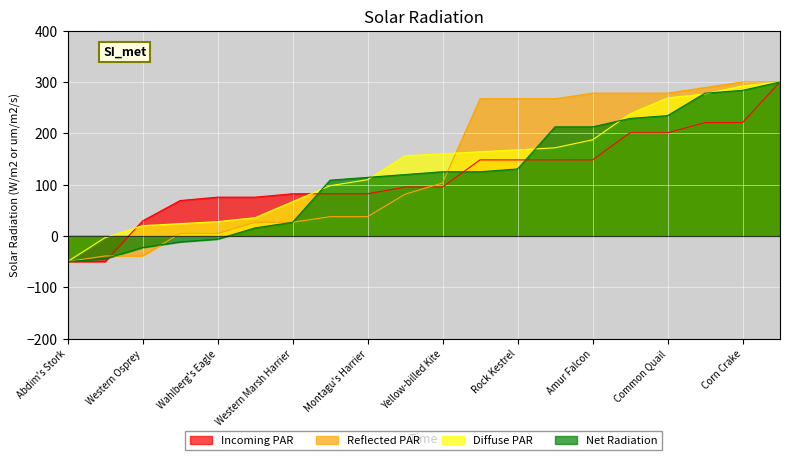

Where is Diffuse PAR nearest to the value 125?

Montagu's Harrier